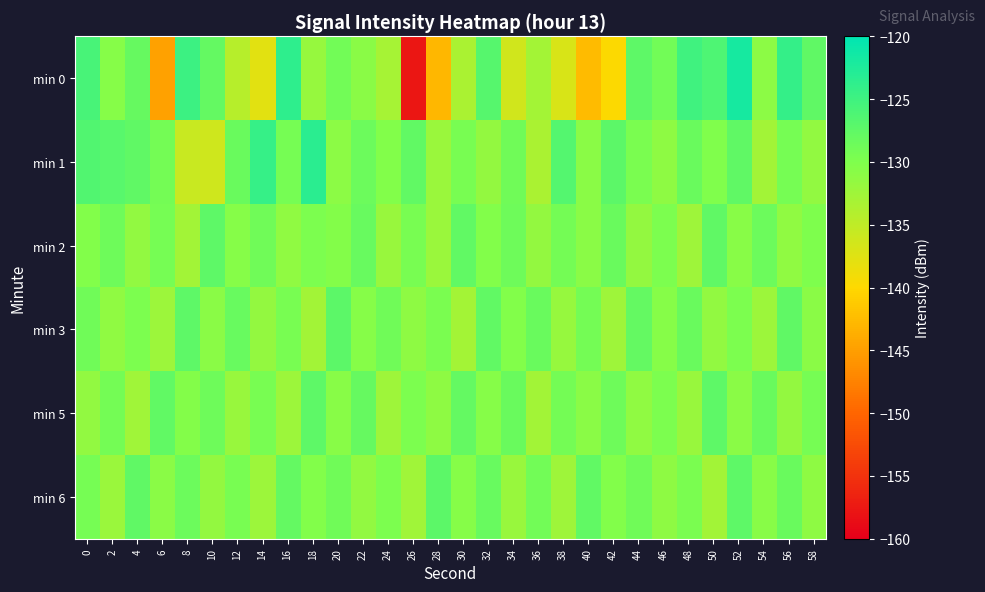

How many series are shown in this chart?

6